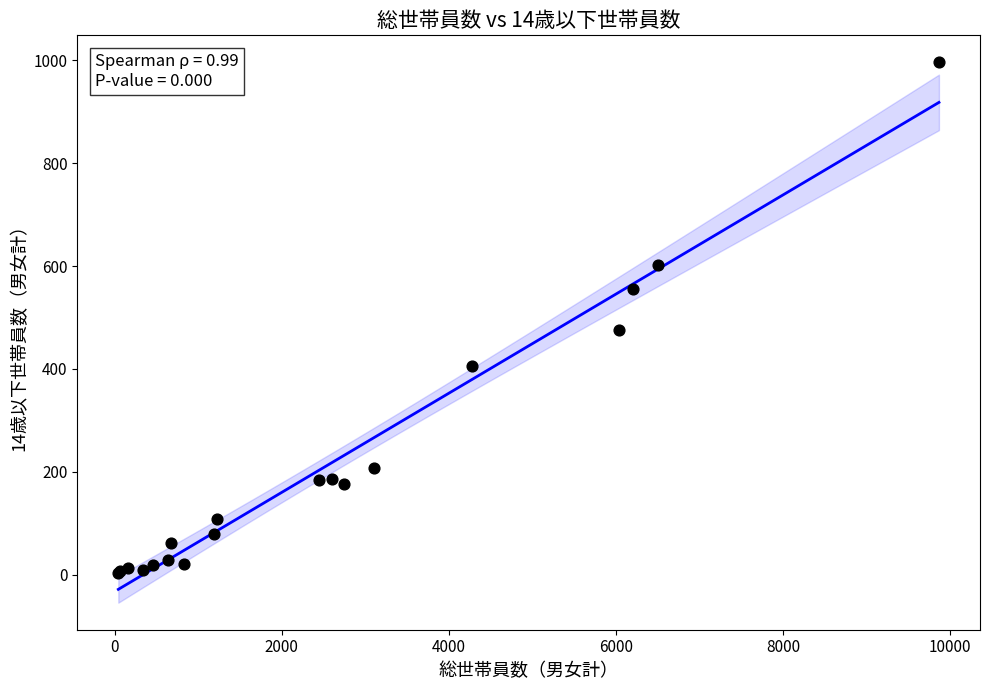

What Y value in the scatter plot is closest to 499?

475